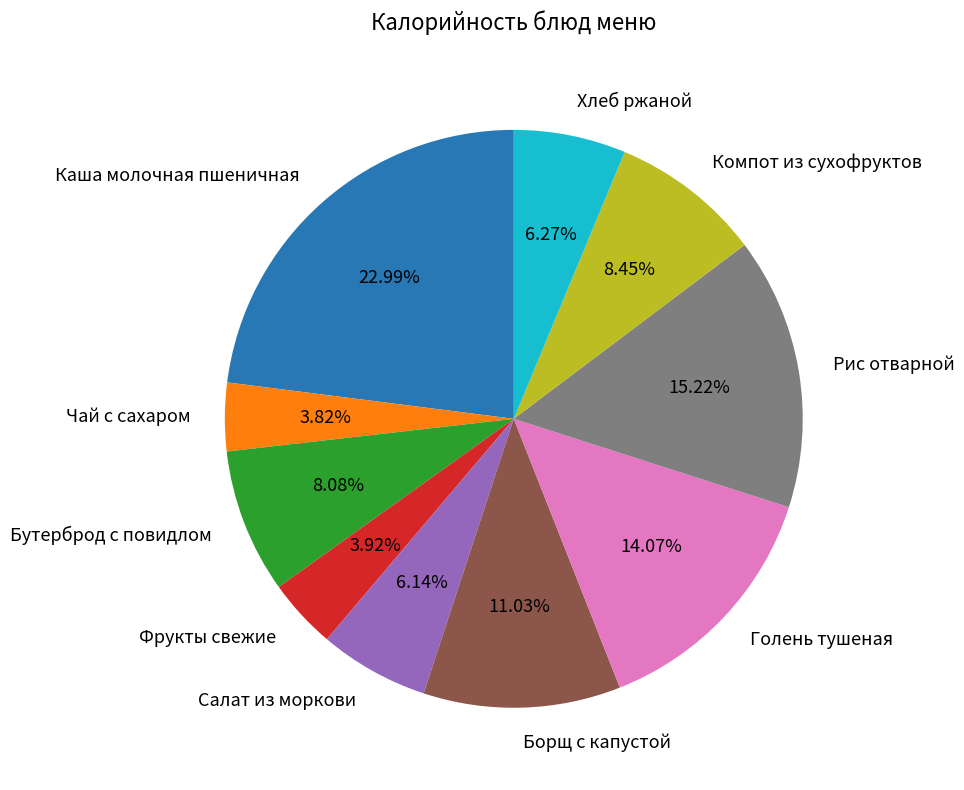

The Компот из сухофруктов slice represents 22% of the pie. True or false?

False